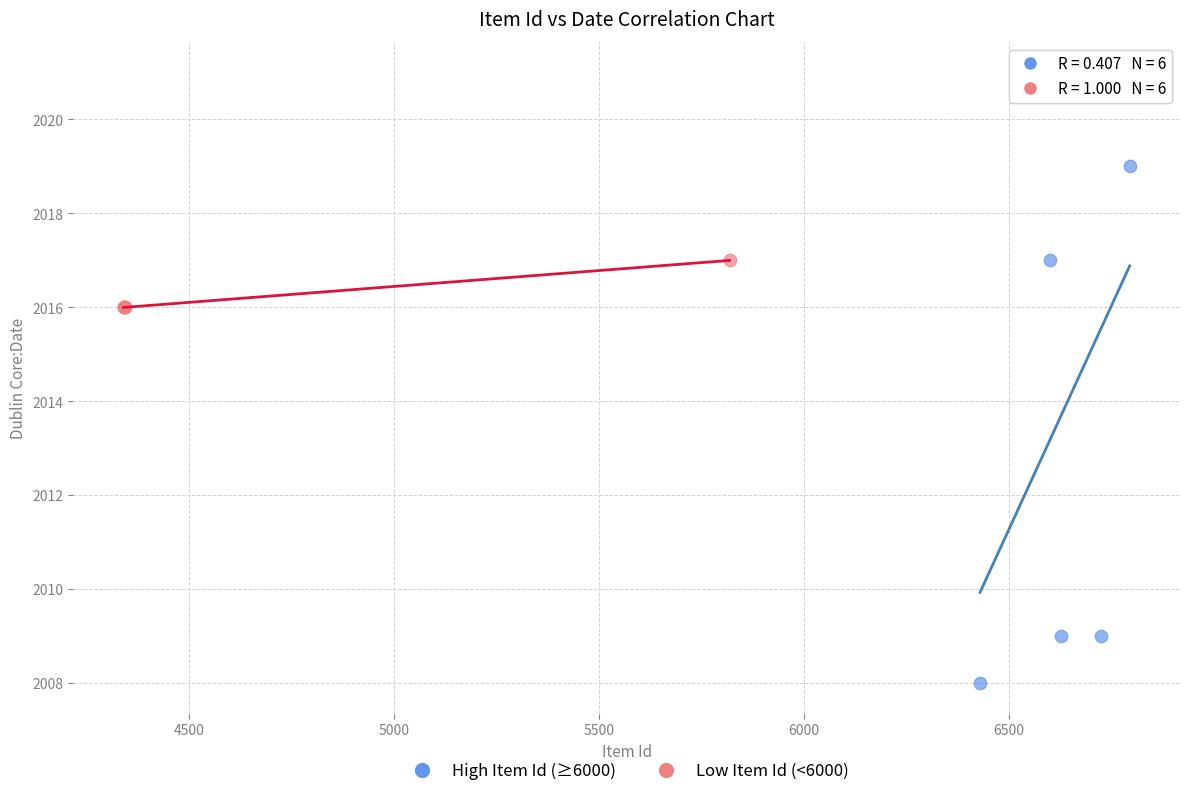

Which series contains the lowest Y value?

High Item Id (≥6000)